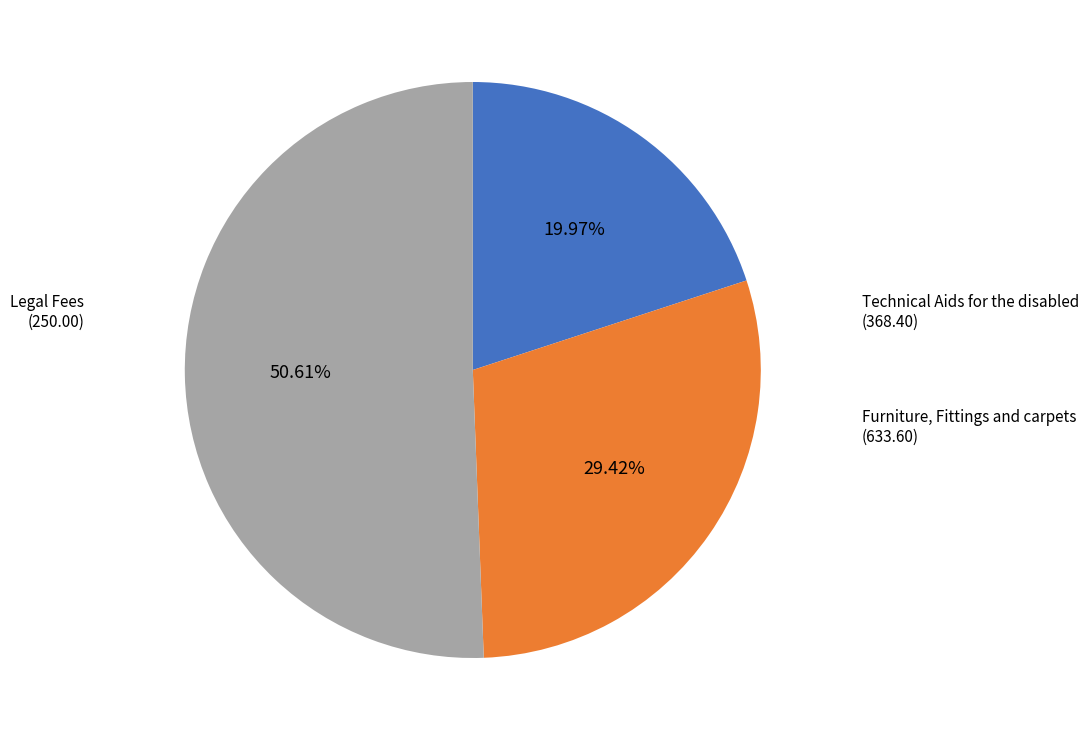

Count the number of slices in the pie.

3